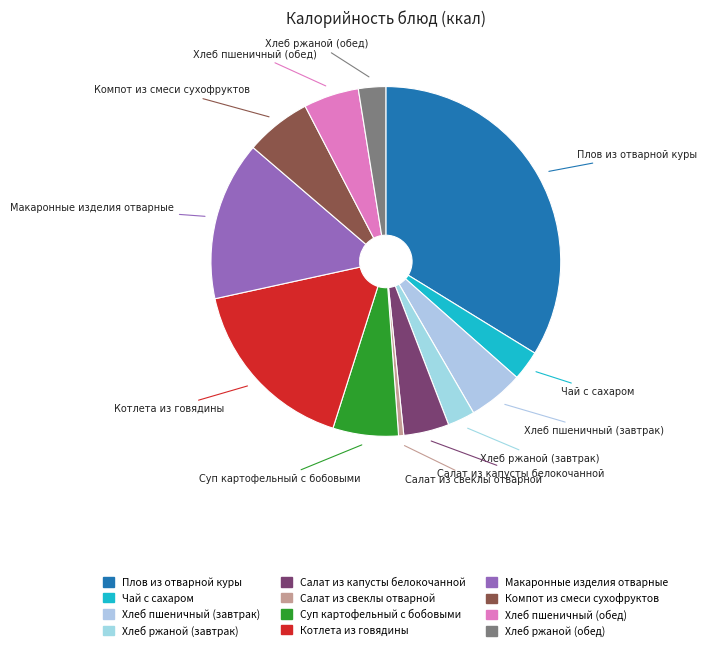

The Хлеб ржаной (завтрак) slice represents 3% of the pie. True or false?

True